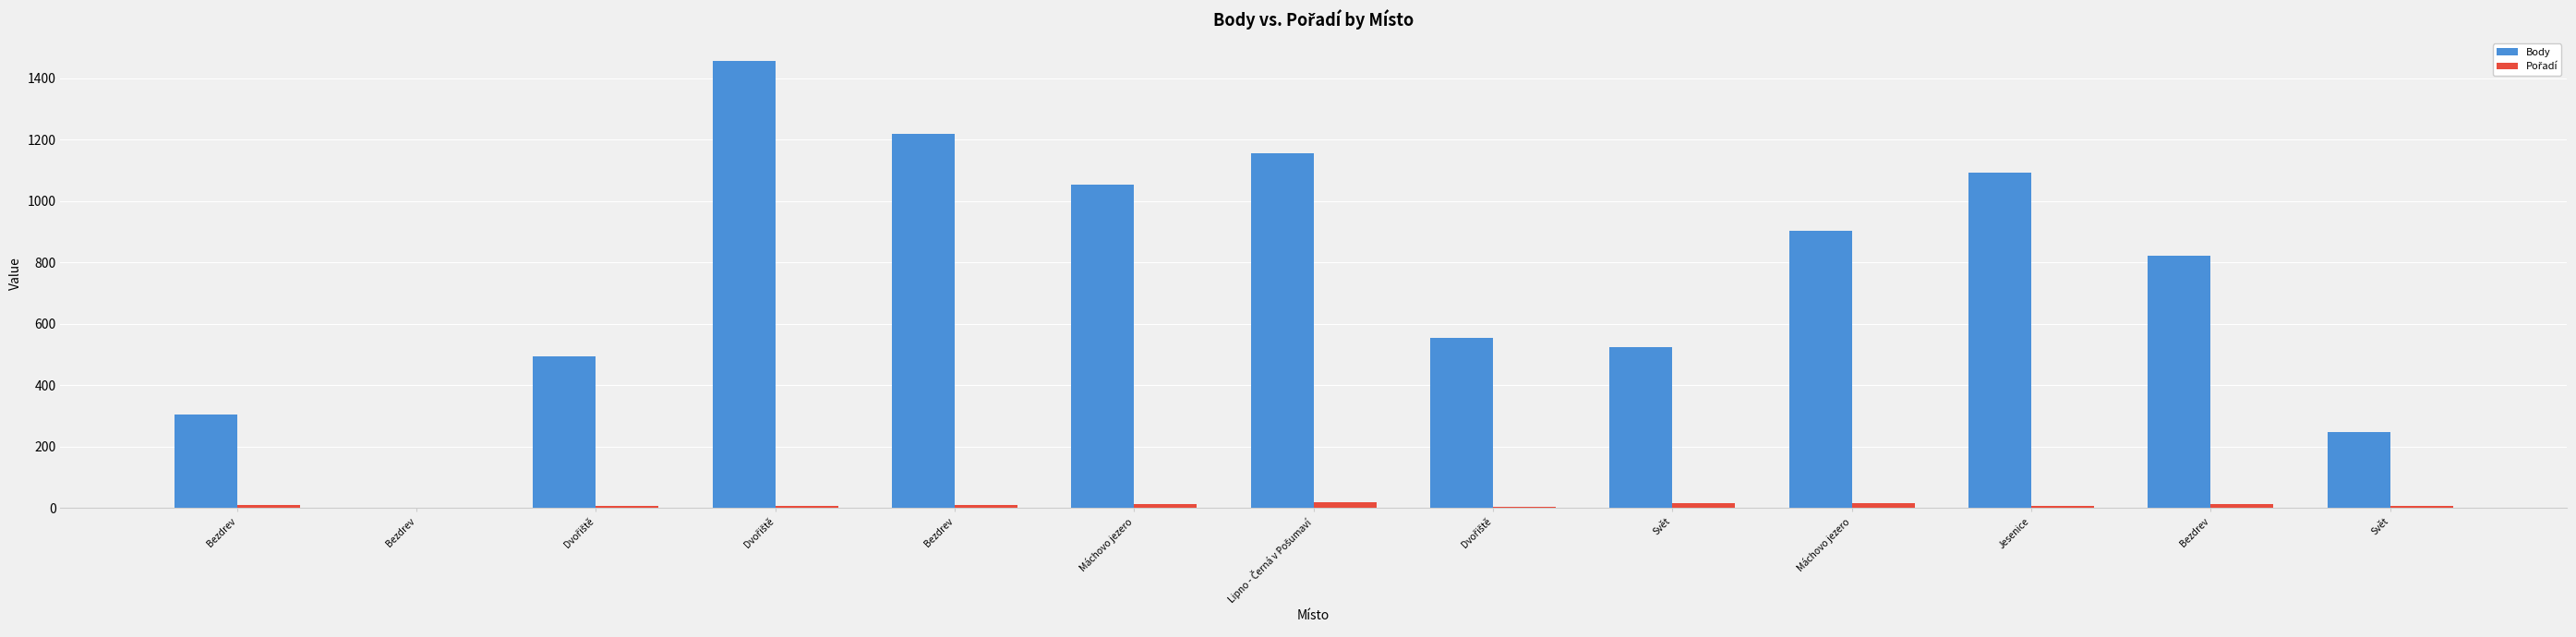

Reading left to right, transcribe all the data shown in this chart.

Body: Bezdrev=304	Bezdrev=0	Dvořiště=494	Dvořiště=1457	Bezdrev=1220	Máchovo jezero=1055	Lipno - Černá v Pošumaví=1157	Dvořiště=554	Svět=524	Máchovo jezero=904	Jesenice=1093	Bezdrev=823	Svět=247
Pořadí: Bezdrev=8	Bezdrev=1	Dvořiště=5	Dvořiště=6	Bezdrev=10	Máchovo jezero=11	Lipno - Černá v Pošumaví=17	Dvořiště=4	Svět=14	Máchovo jezero=15	Jesenice=6	Bezdrev=11	Svět=5